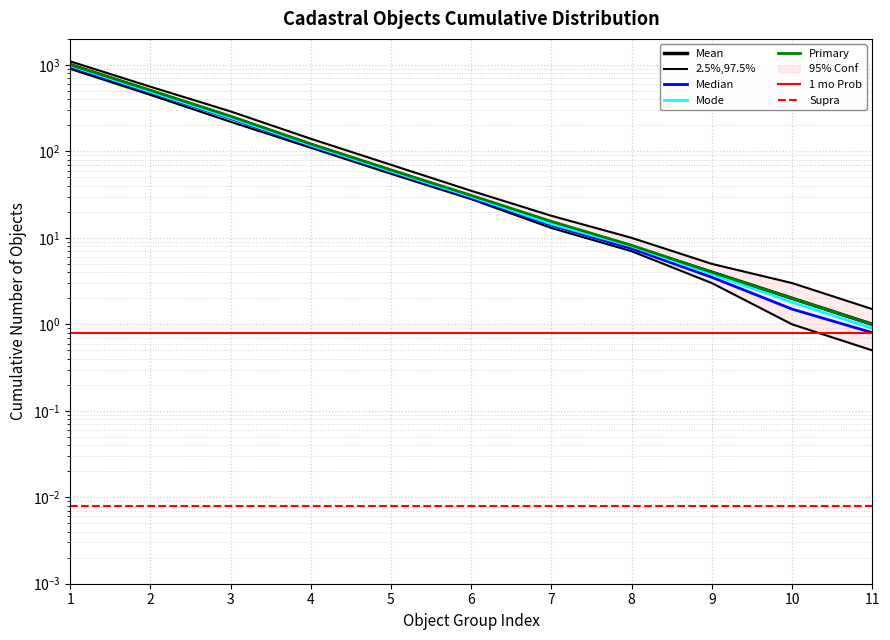

The Median estimate series shows 3.5 at 9. True or false?

True